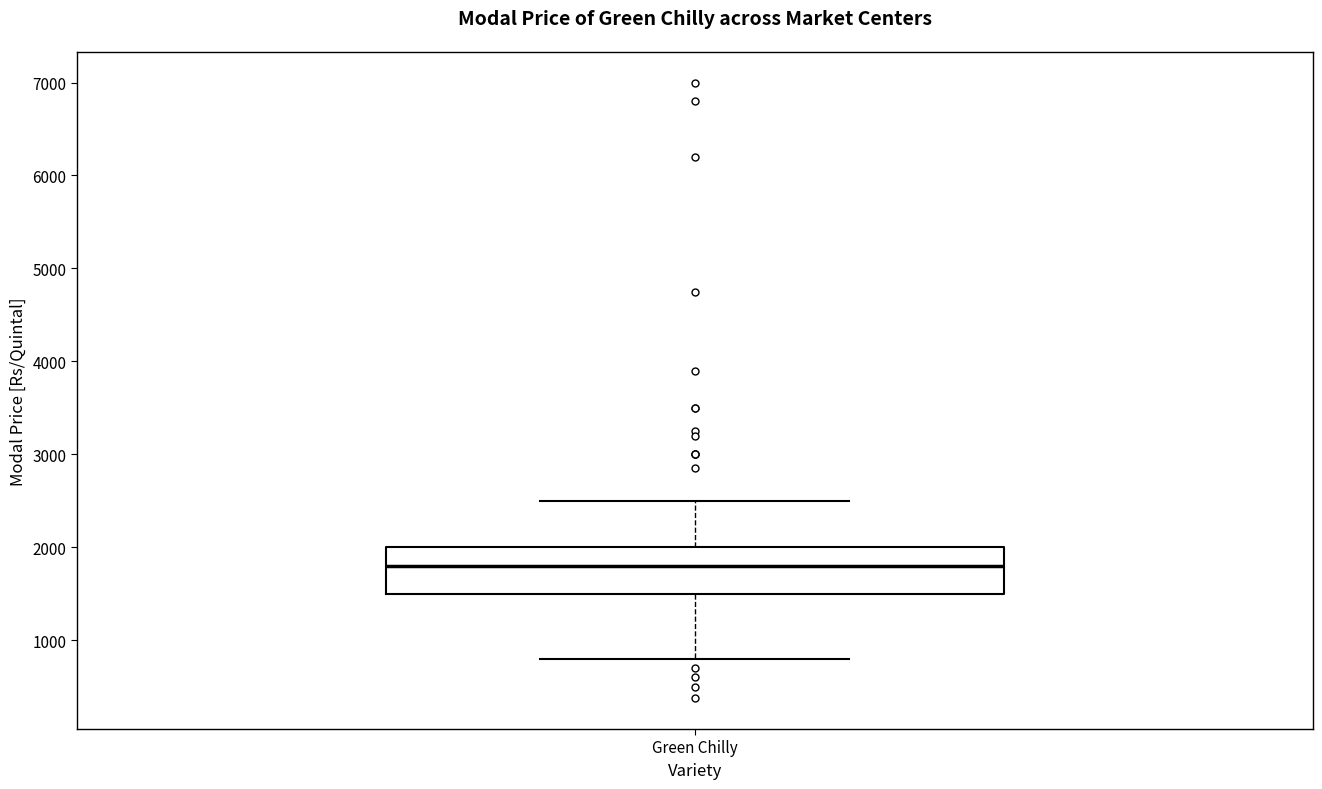

Read this box plot against the y-axis: the position of the median line, the range covered by the box, and the ends of both whiskers. The values are not printed on the chart, so give them approximately, as read against the axis.

median 1800, box 1500 to 2000, whiskers 800 to 2500